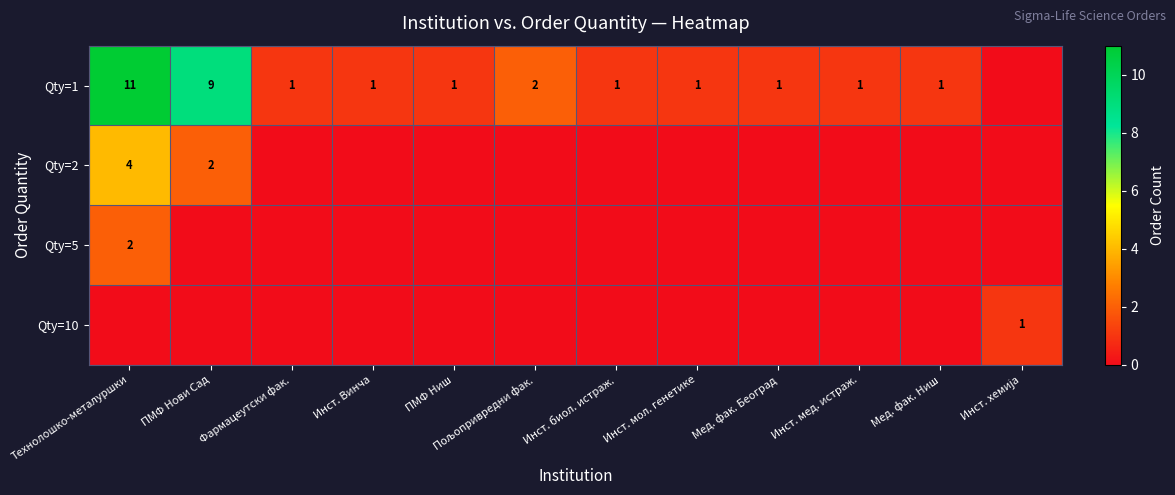

At which label does Qty=1 reach its peak?

Технолошко-металуршки